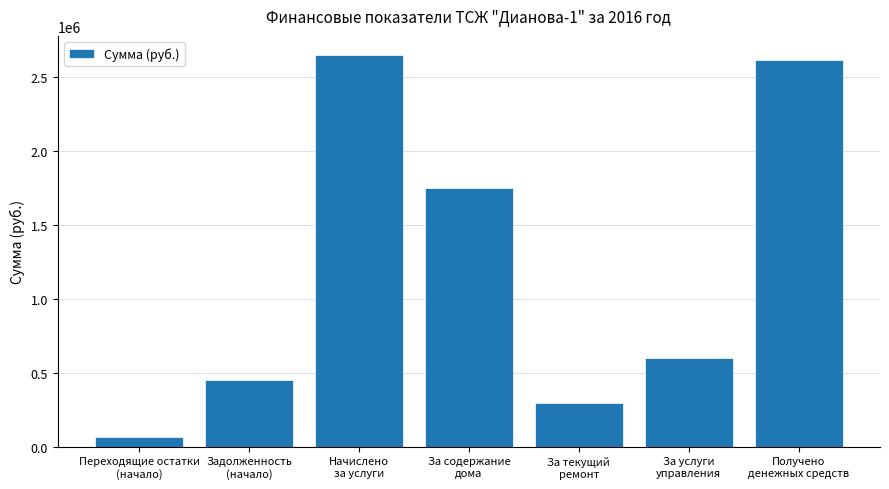

What is the difference between the values at Начислено
за услуги and За услуги
управления?

2044374.6